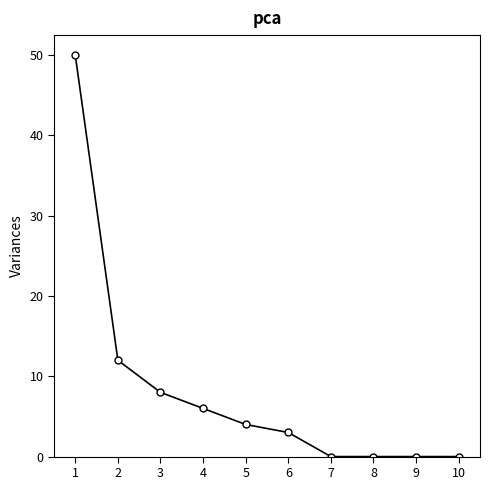

How many lines are shown in the chart?

1